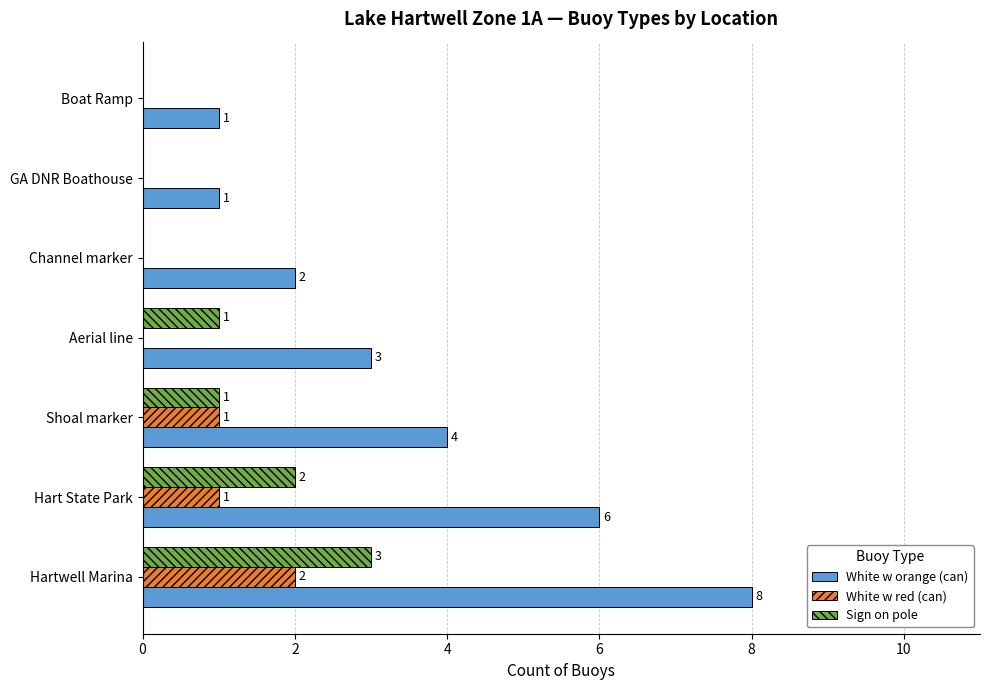

What is the total value across all series at Hart State Park?

9